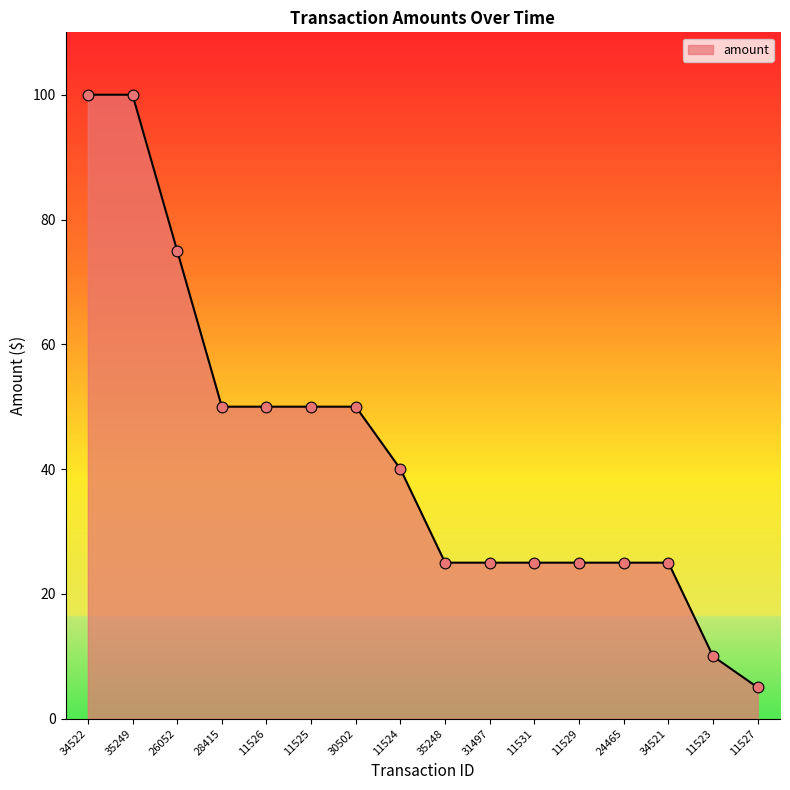

Between 34522 and 31497, which is larger?

34522